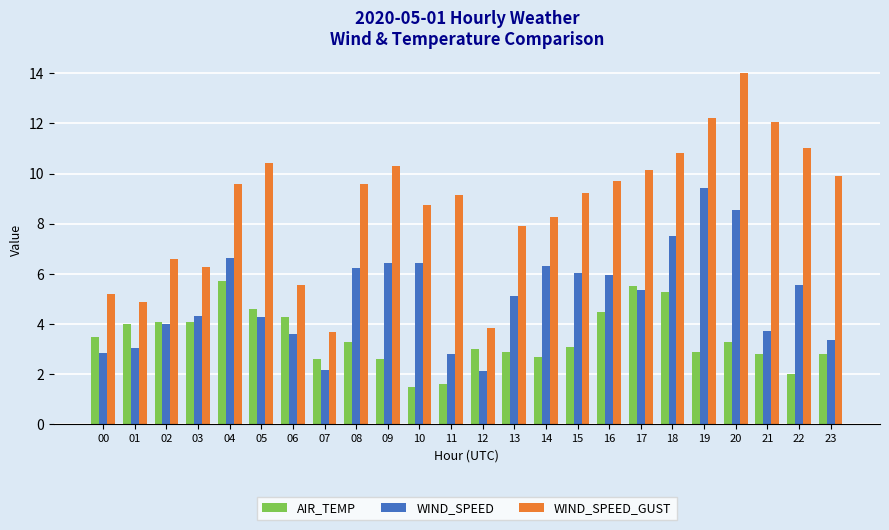

True or false: WIND_SPEED has a value of 6.0 at 15.

True